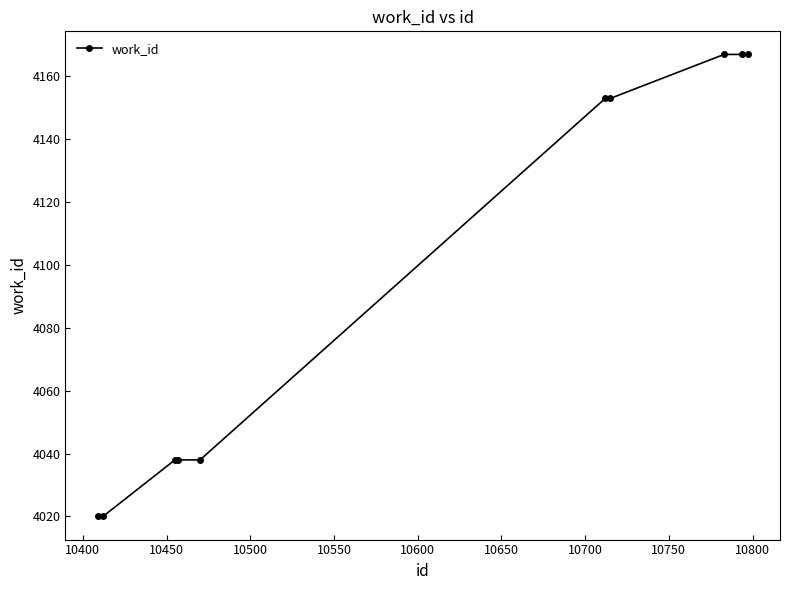

What is the maximum value shown in the chart?

4167